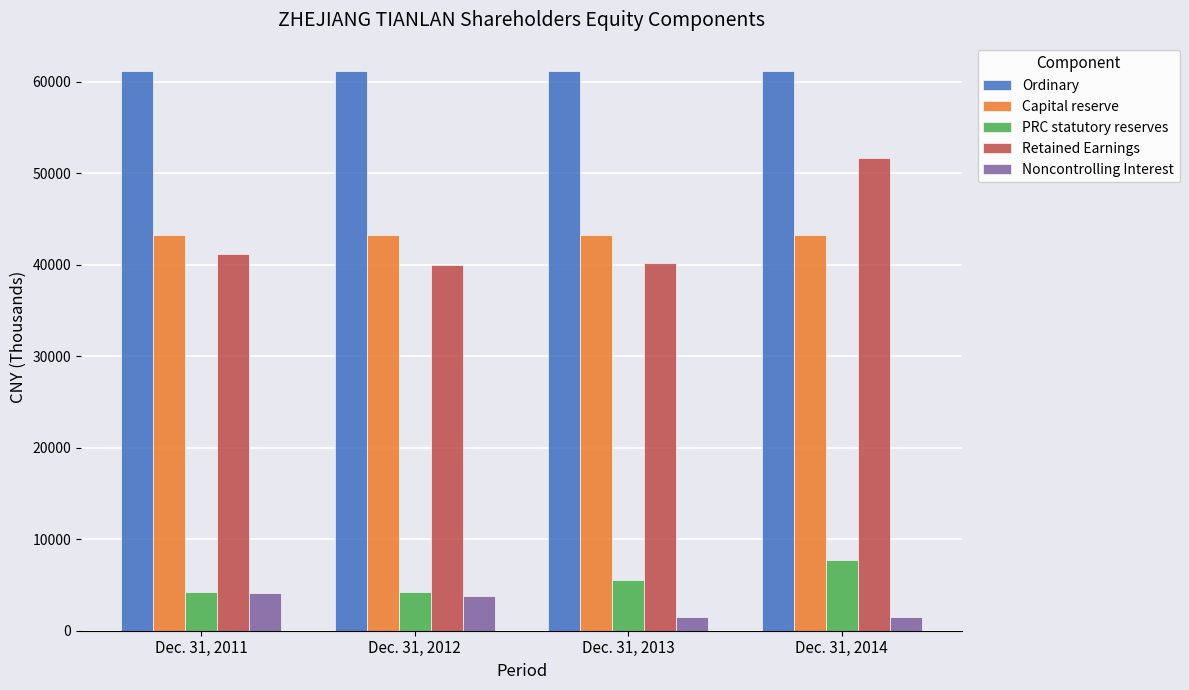

The value of Ordinary at Dec. 31, 2014 is 21291. True or false?

False